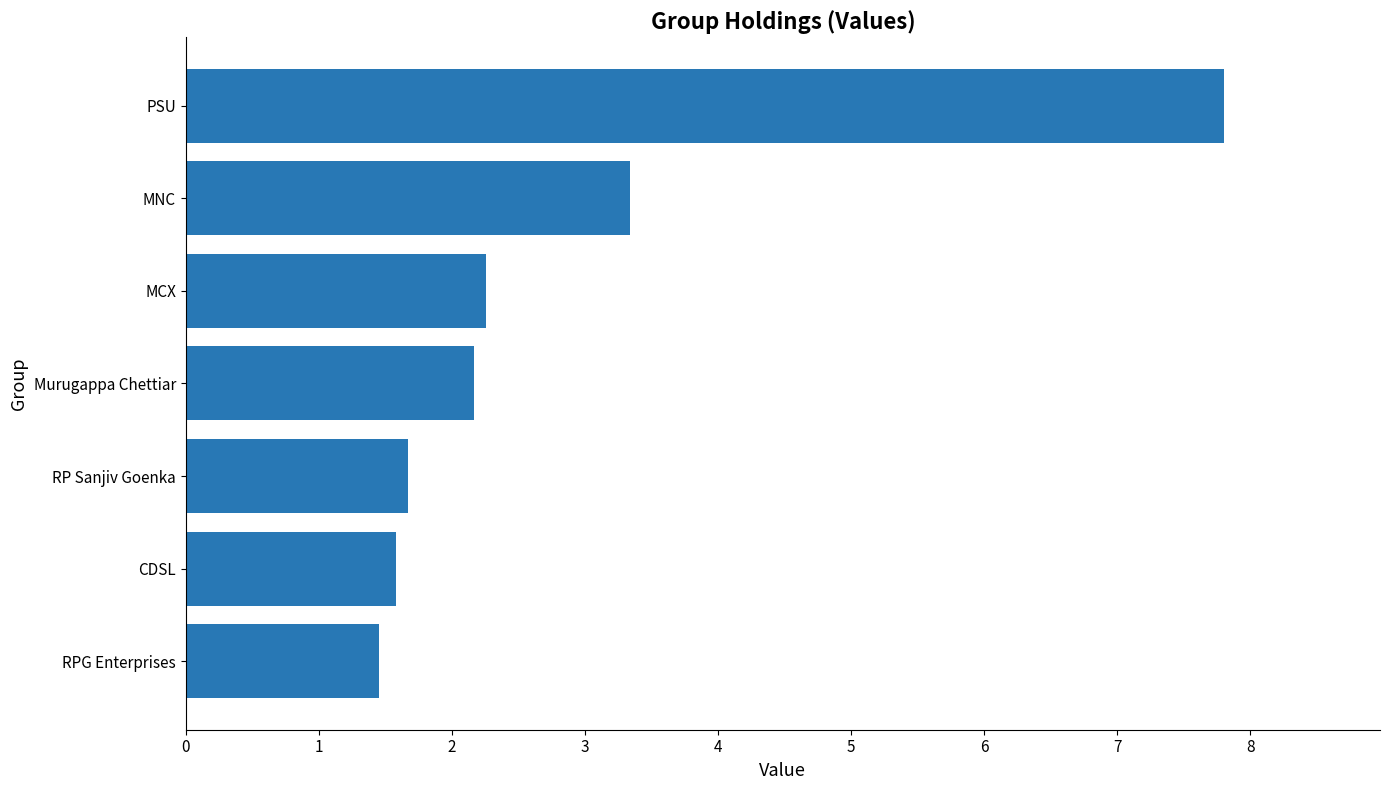

Which has a higher value, RP Sanjiv Goenka or PSU?

PSU